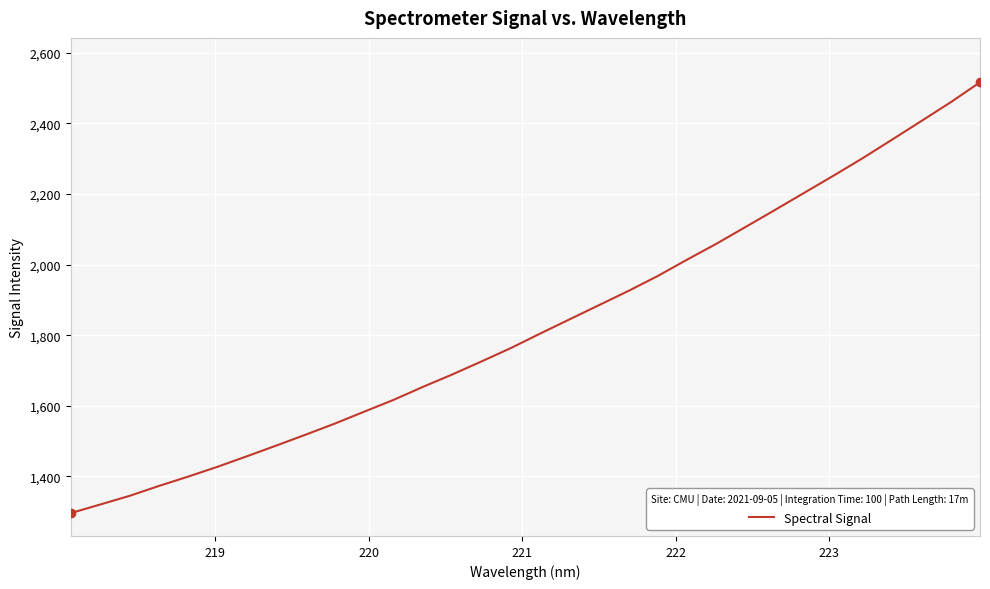

What is the smallest value displayed?

1295.9